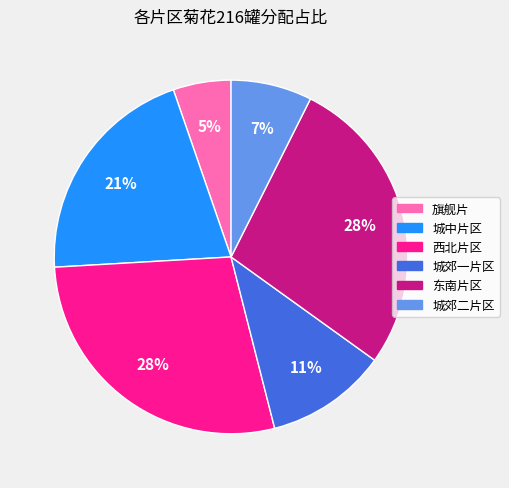

To the nearest percent, what is the difference between the largest and smallest slice percentages?

23%